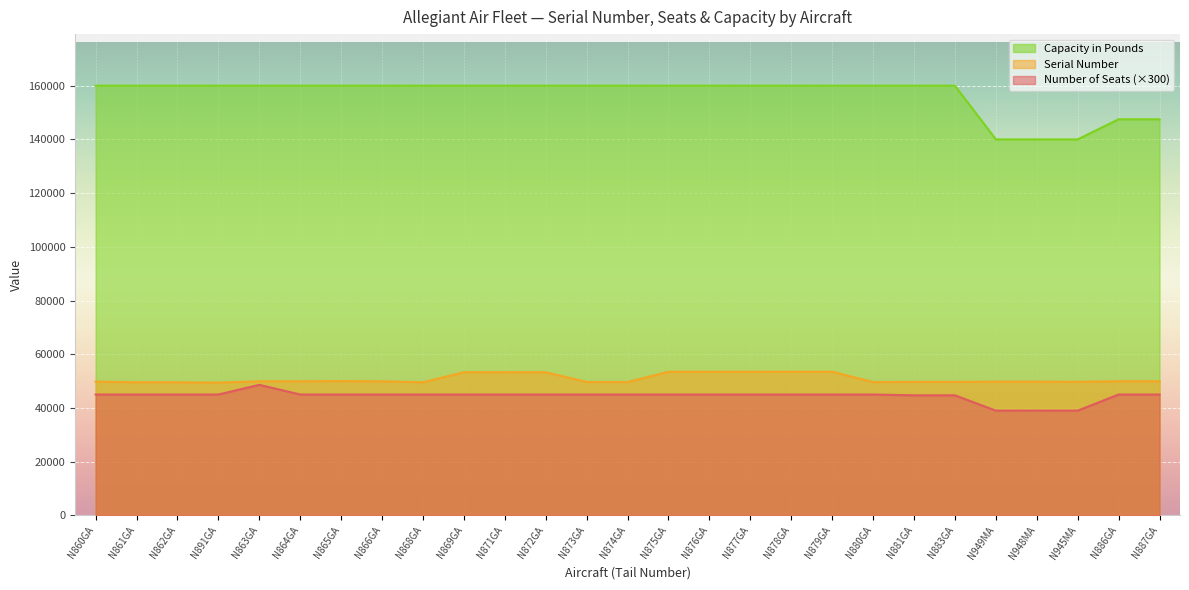

At how many categories does at least one series exceed 106852?

27